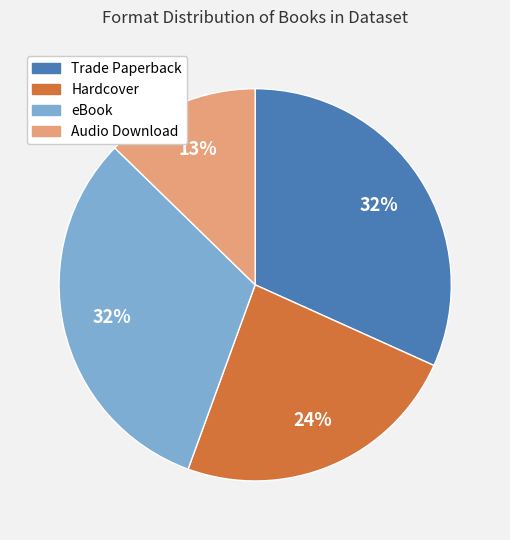

Is Trade Paperback the majority of the pie?

No